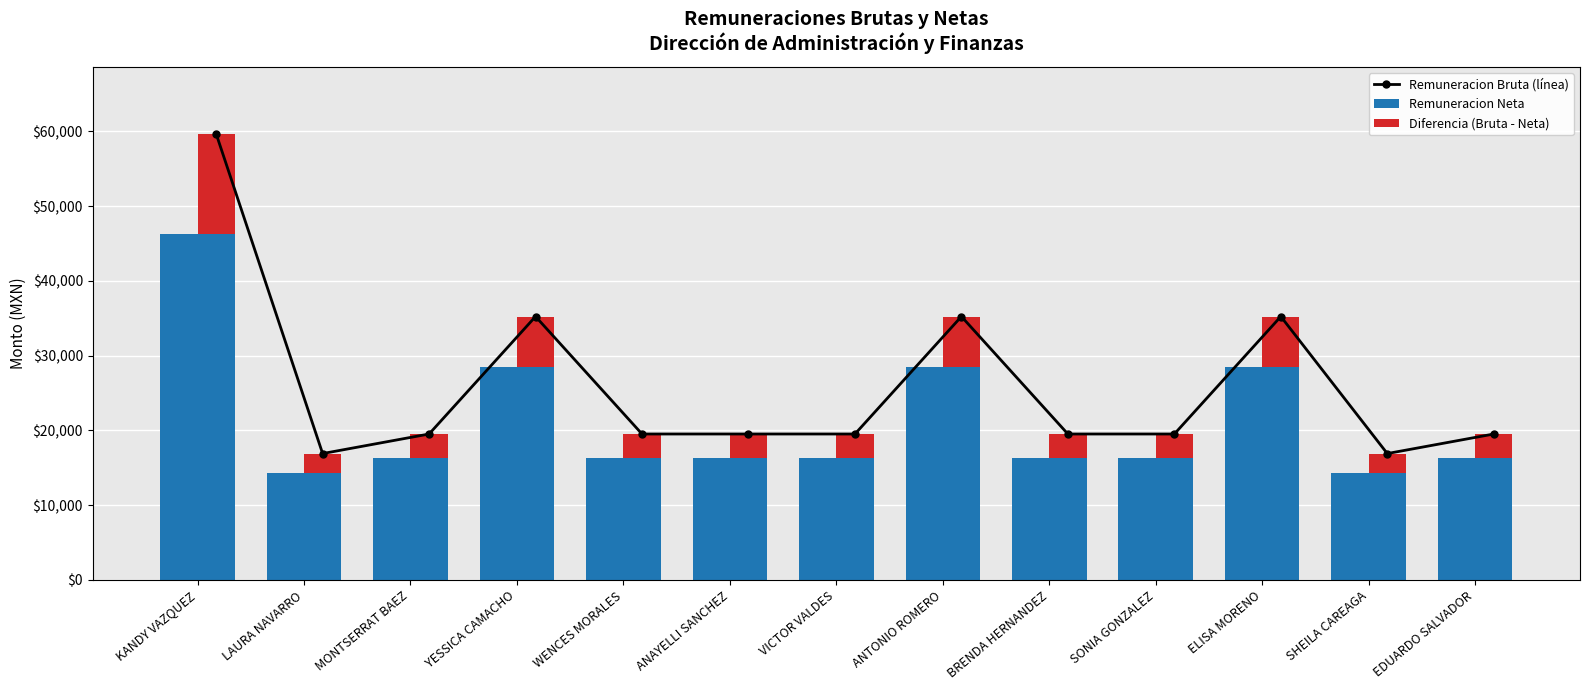

True or false: Remuneracion Neta has a value of 16374.8 at VICTOR VALDES.

True